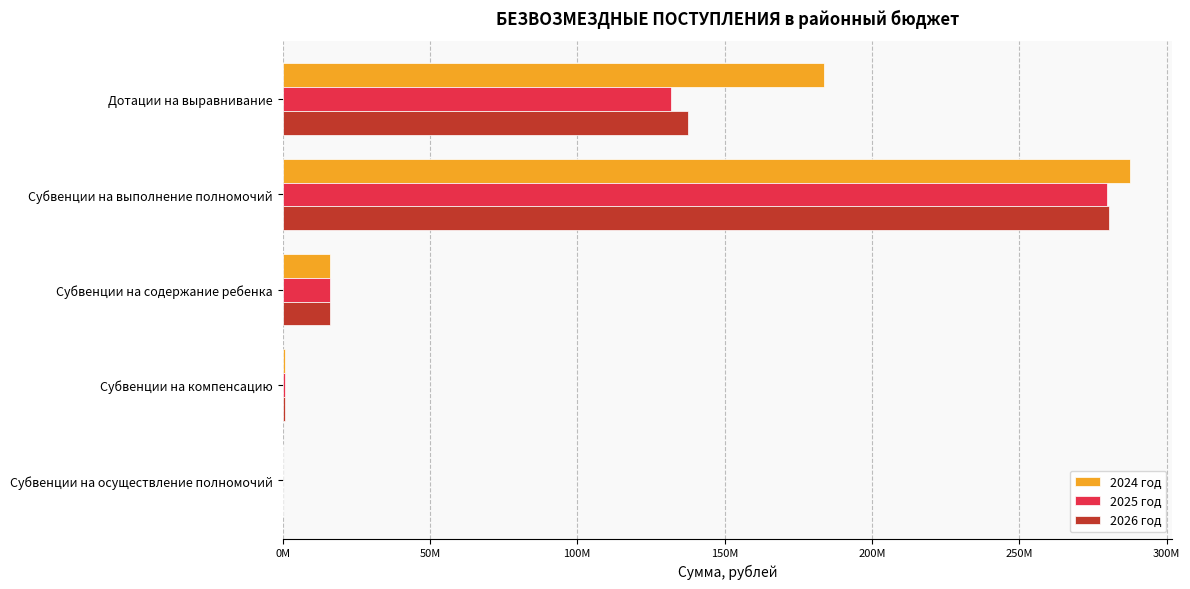

What are all the series names shown in the legend?

2024 год, 2025 год, 2026 год